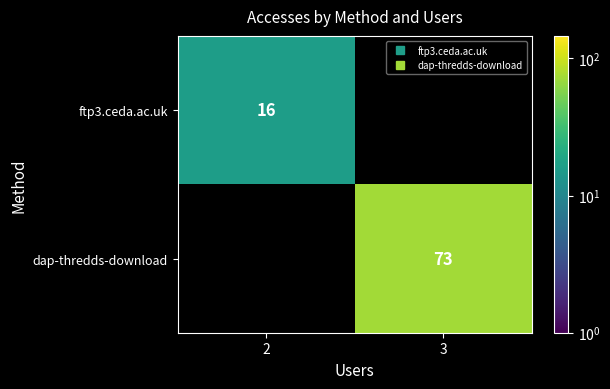

Which category has the lowest value in the dap-thredds-download series?

2